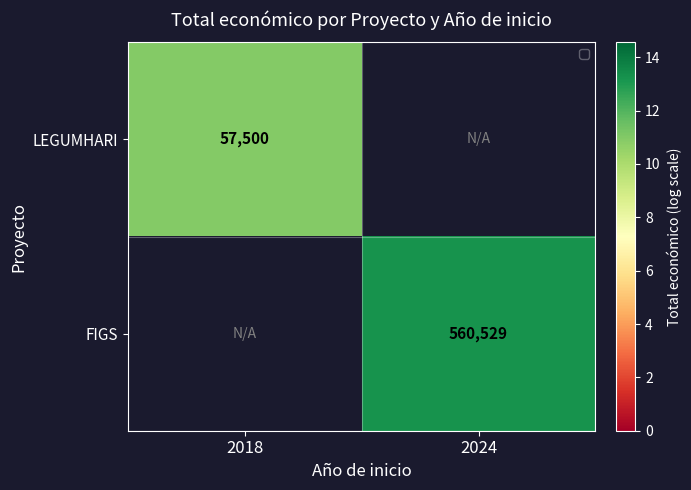

Which category has the highest value across all series?

2024